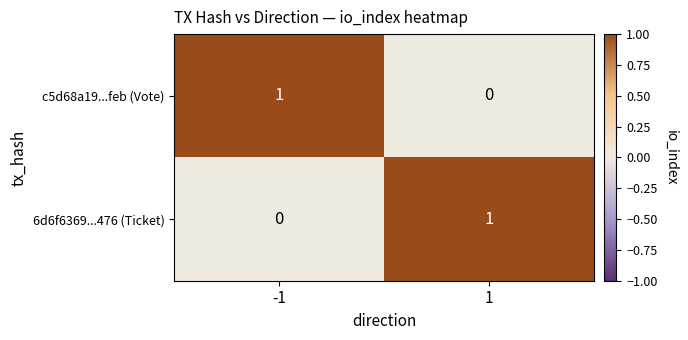

Rank the categories by c5d68a19...feb (Vote) value from lowest to highest.

1, -1